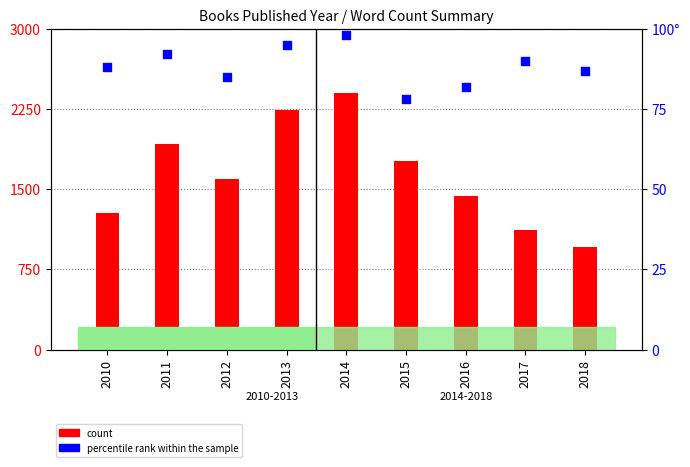

At which category is the sum across all series the highest?

2014